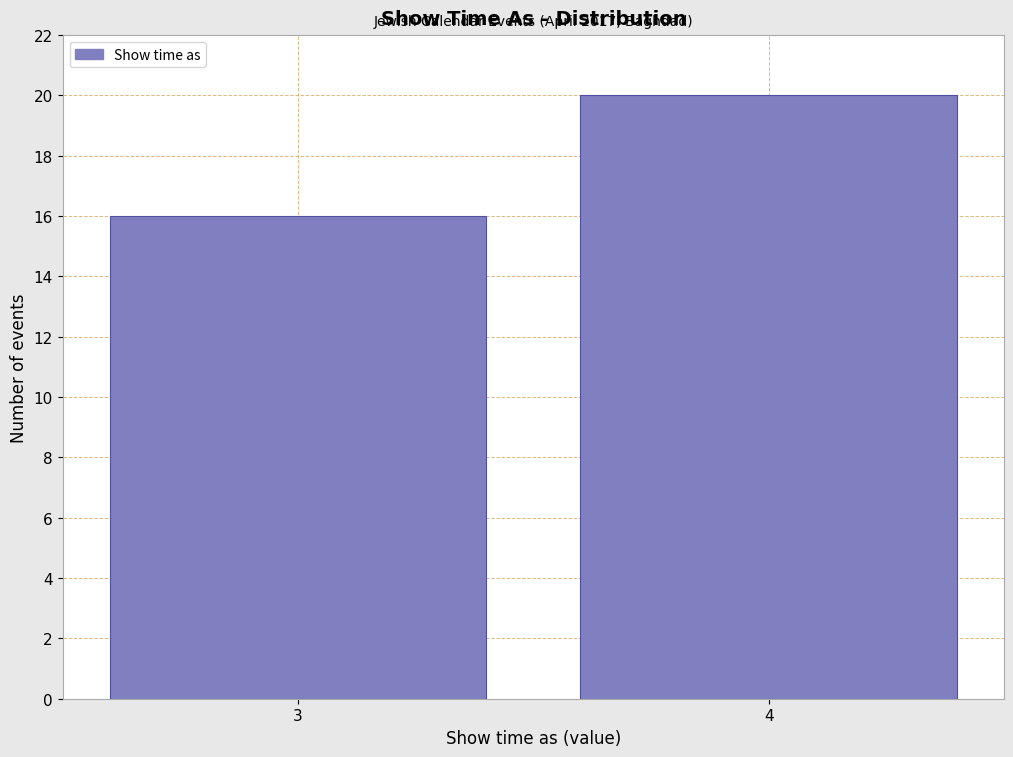

Reading left to right, list all the values displayed in this chart.

3=16	4=20